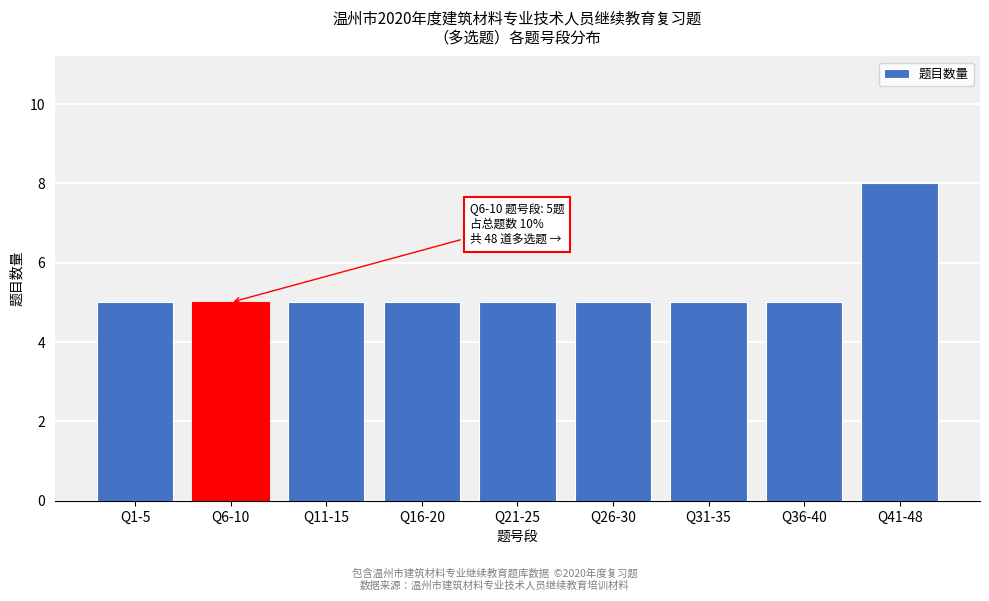

Reading right to left, extract all data points from this chart.

Q41-48=8	Q36-40=5	Q31-35=5	Q26-30=5	Q21-25=5	Q16-20=5	Q11-15=5	Q6-10=5	Q1-5=5